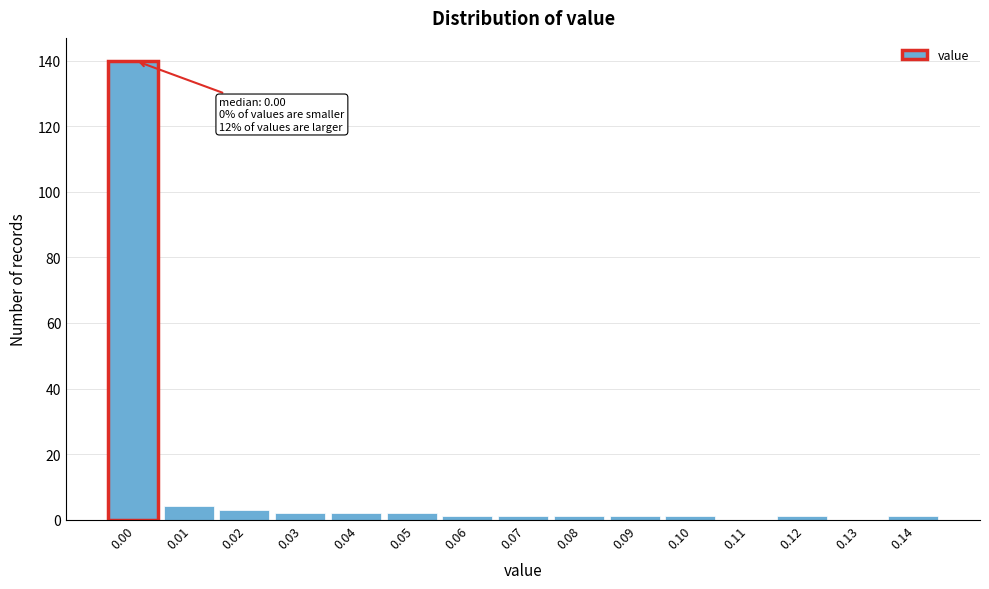

Reading right to left, what are all the values shown in this chart?

0.14=1	0.13=0	0.12=1	0.11=0	0.10=1	0.09=1	0.08=1	0.07=1	0.06=1	0.05=2	0.04=2	0.03=2	0.02=3	0.01=4	0.00=140